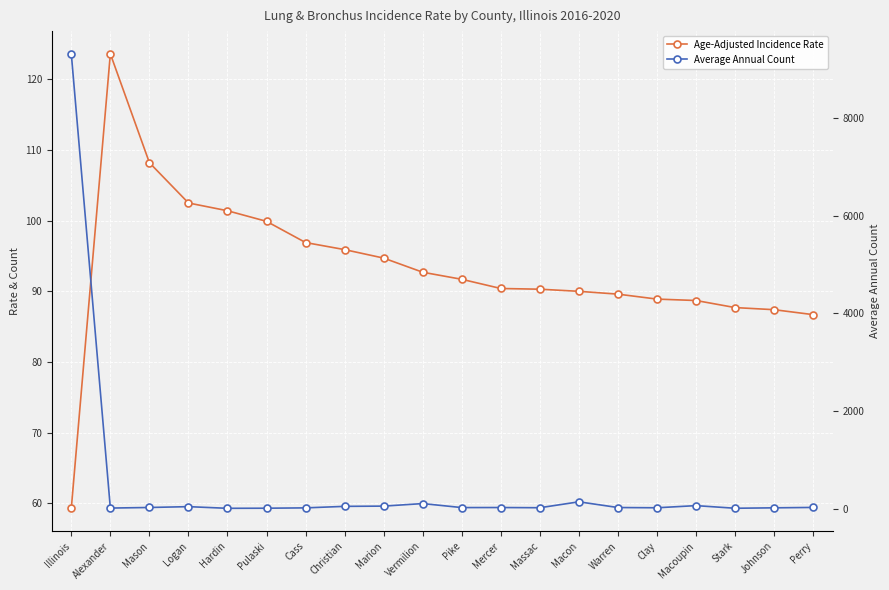

True or false: Age-Adjusted Incidence Rate and Average Annual Count cross at least once.

True